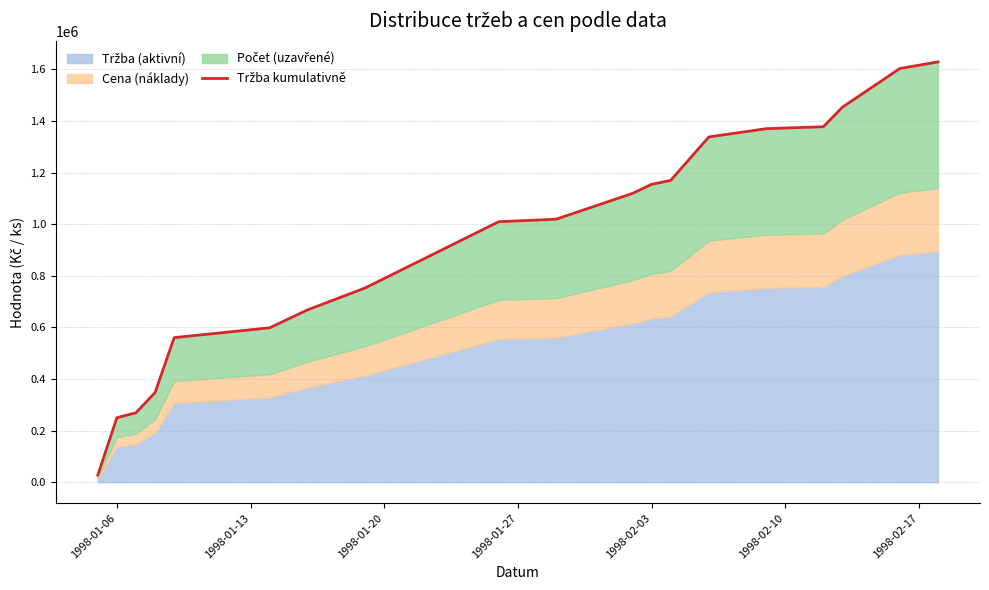

What is the minimum value shown in the chart?

27600